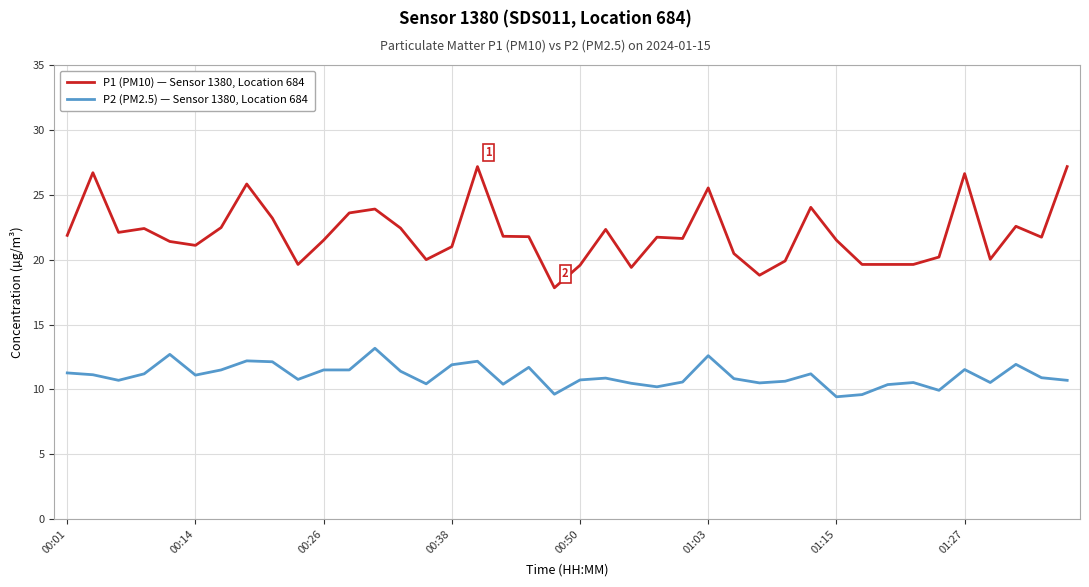

Rank the series by their maximum value, from highest to lowest.

P1 (PM10) — Sensor 1380, Location 684, P2 (PM2.5) — Sensor 1380, Location 684